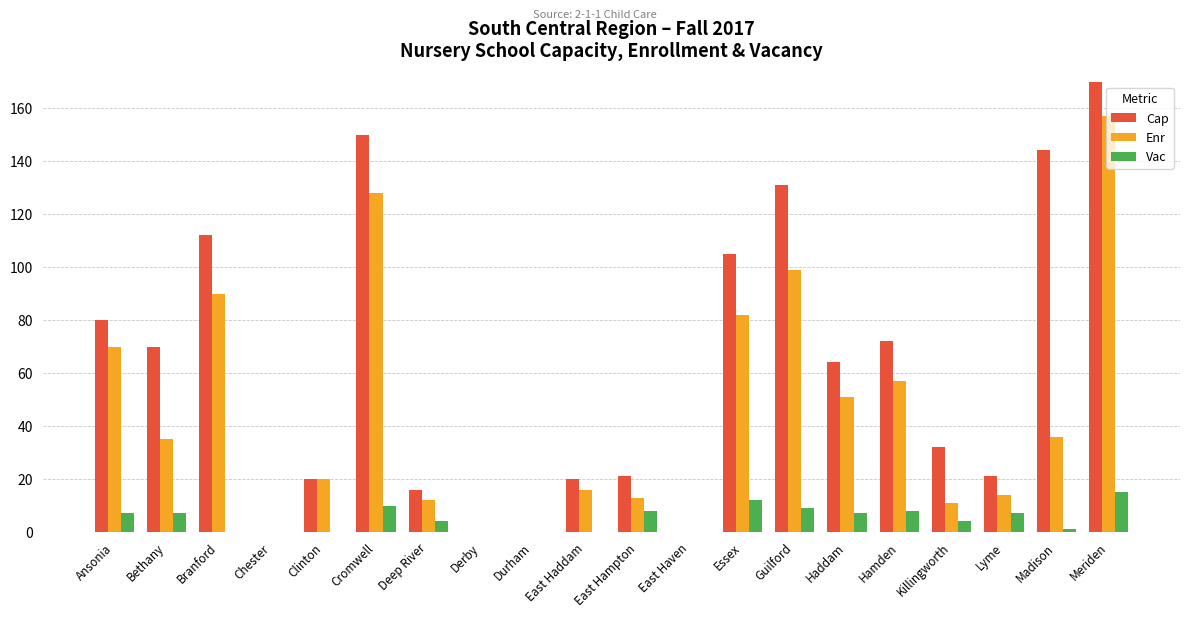

List the series in order of their peak value, lowest first.

Vac, Enr, Cap